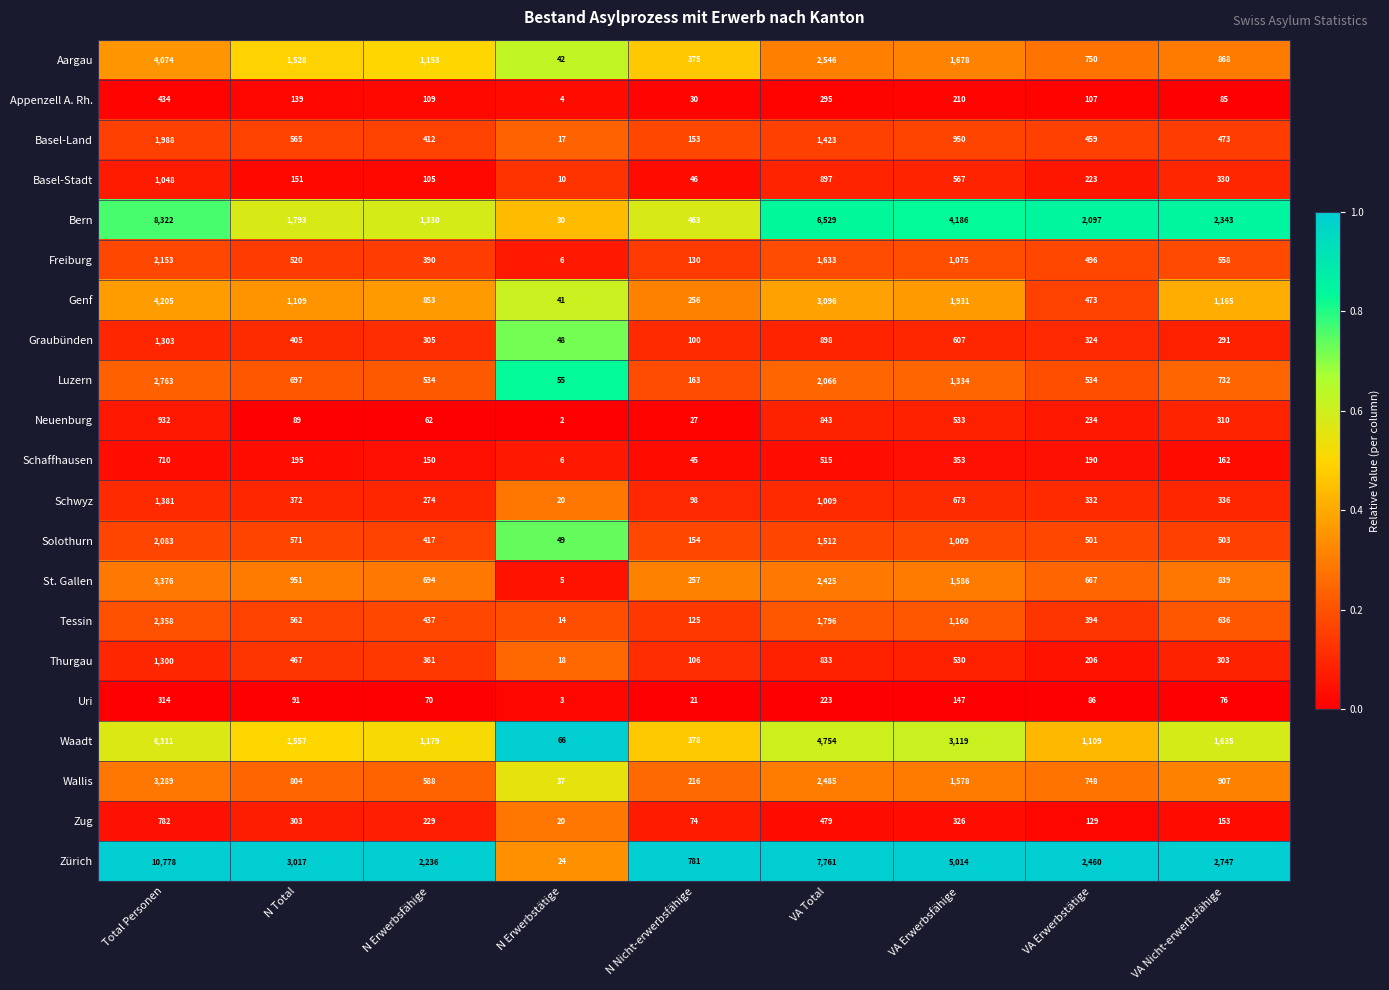

The value of Waadt at Total Personen is 9740. True or false?

False